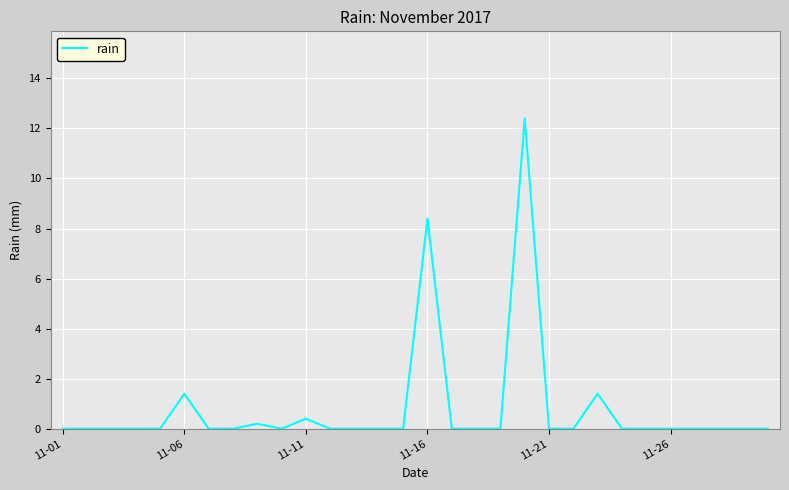

What is the difference between the maximum and minimum values?

12.4